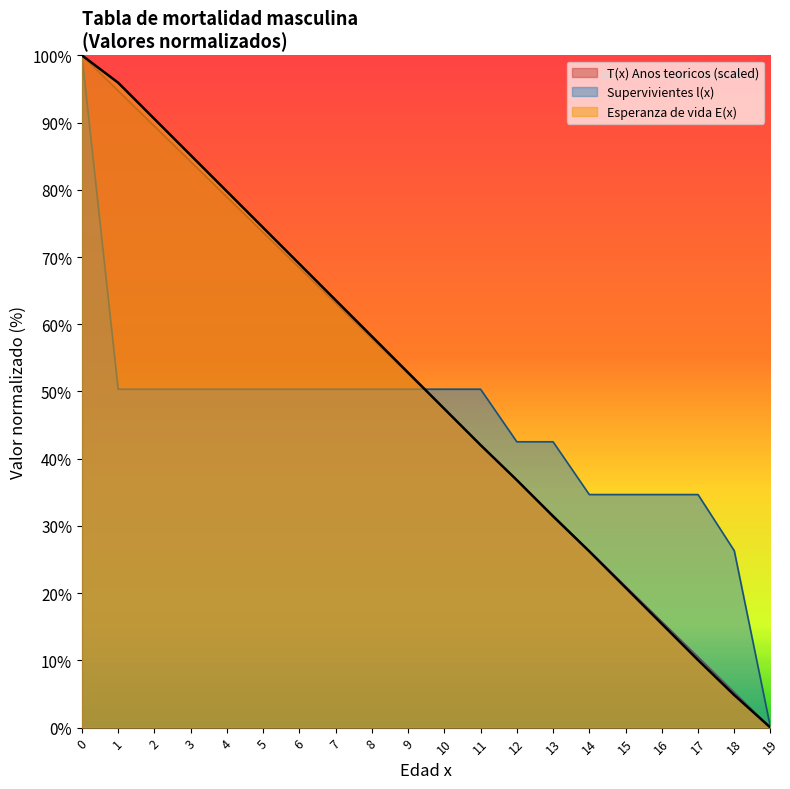

How many lines are shown in the chart?

3